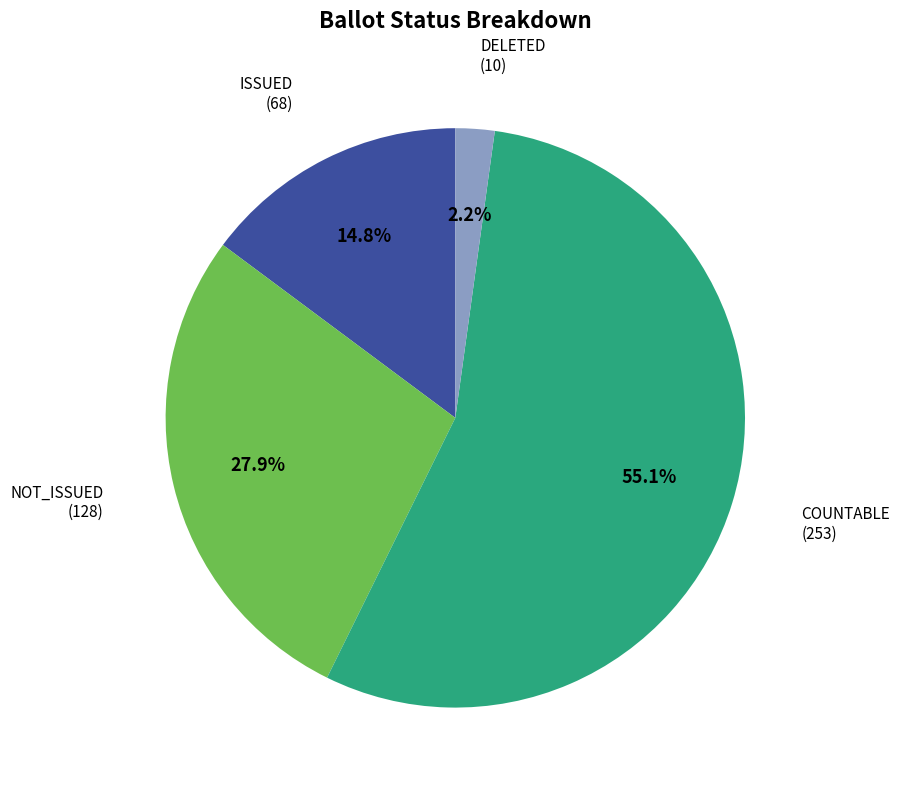

Rank the categories by value from lowest to highest.

DELETED, ISSUED, NOT_ISSUED, COUNTABLE